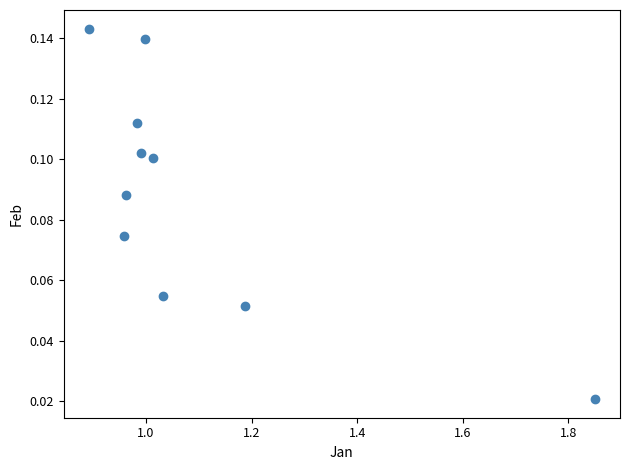

What is the range of X values (max minus min)?

1.0